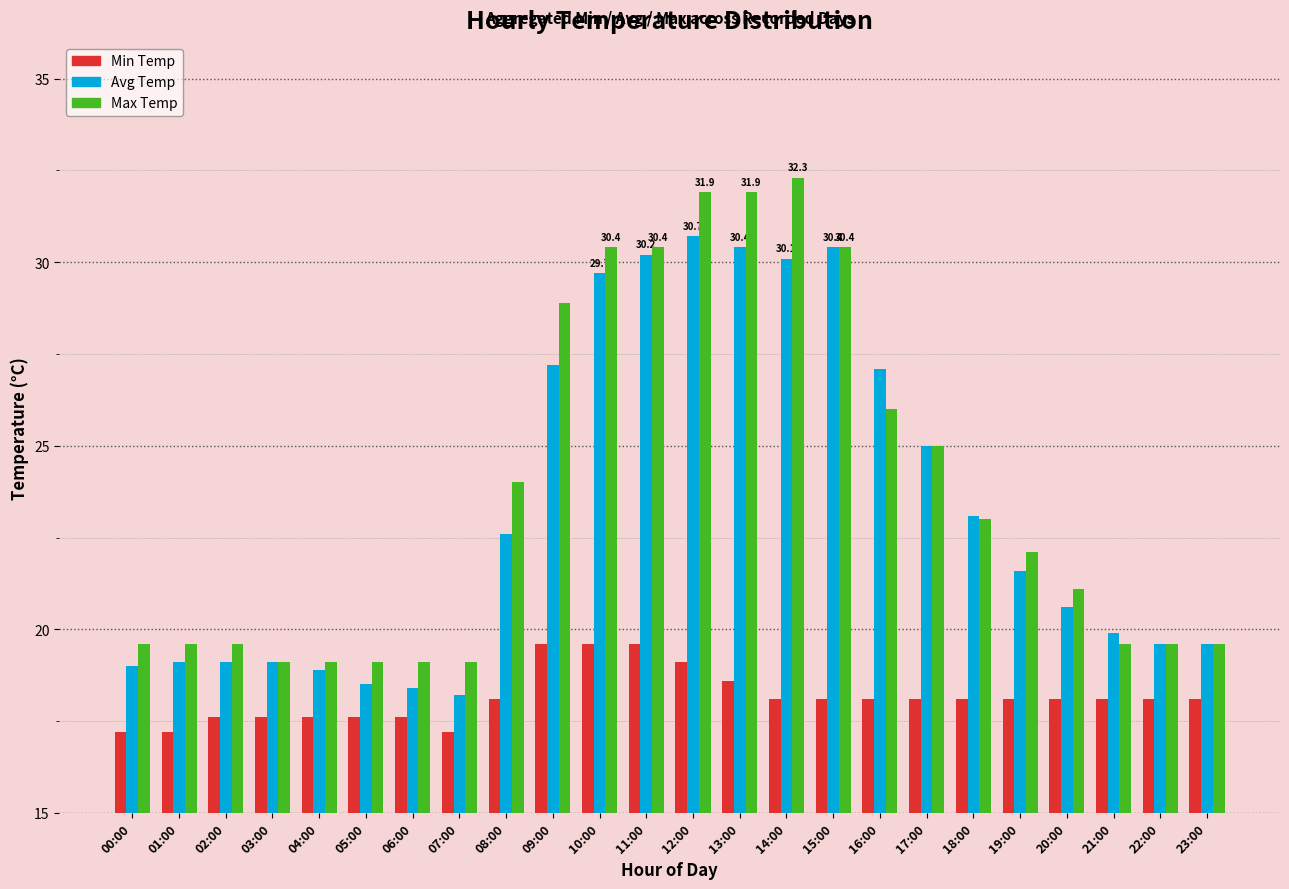

Rank the series by their maximum value, from lowest to highest.

Min Temp, Avg Temp, Max Temp